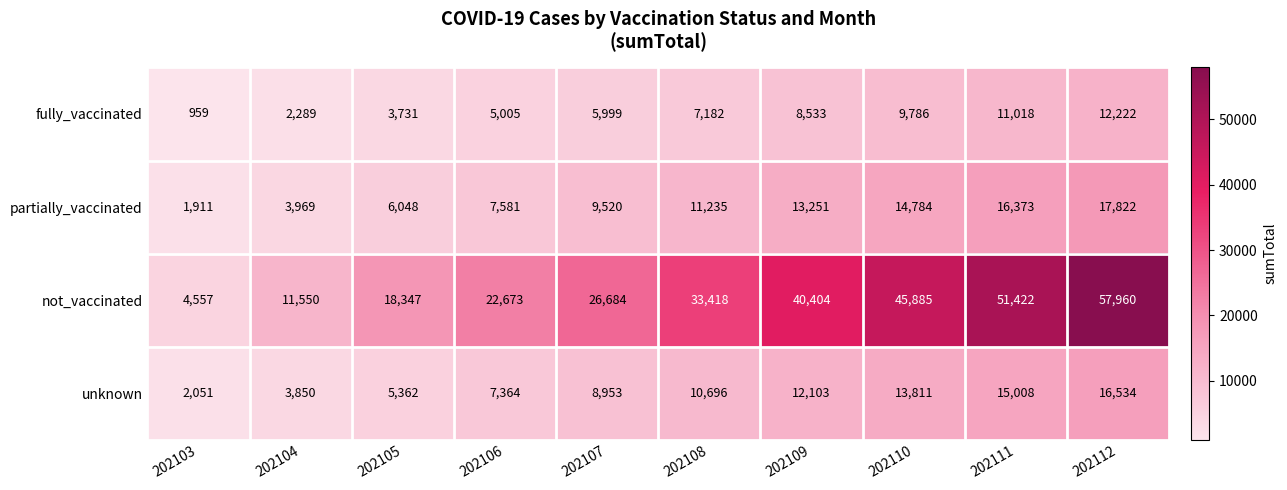

Which series has the largest total across all categories?

not_vaccinated